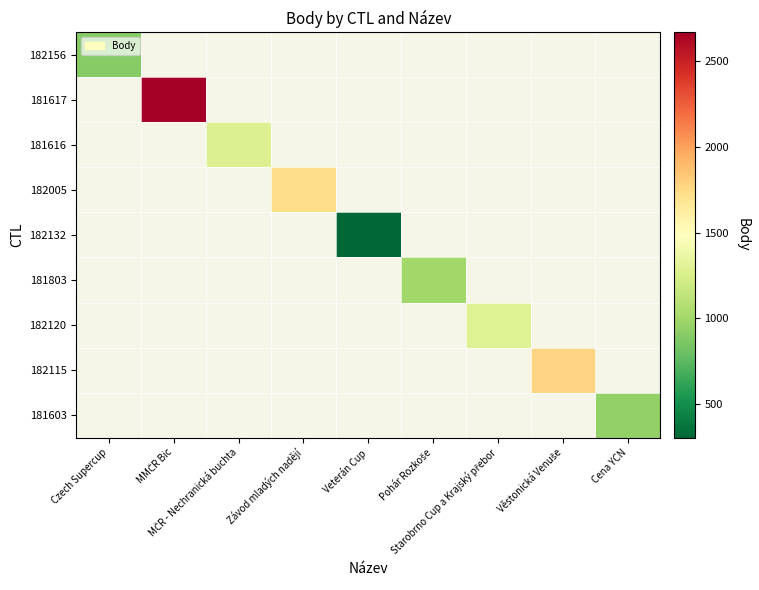

Which label corresponds to the smallest value in the chart?

Veterán Cup